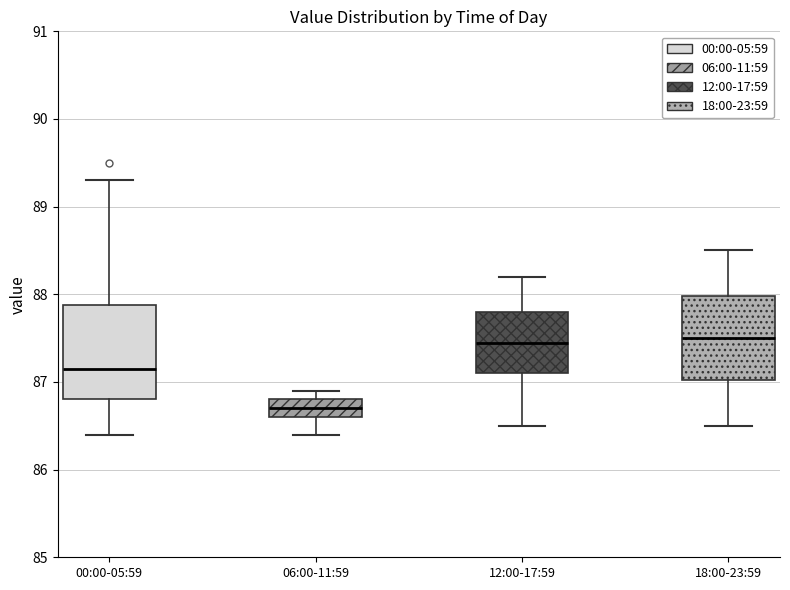

Reading left to right, read every box against the y-axis: the position of its median line, the range the box covers, and the ends of its whiskers. The values are not printed on the chart, so give them approximately, as read against the axis.

00:00-05:59: median 87.2, box 86.8 to 87.9, whiskers 86.4 to 89.3
06:00-11:59: median 86.7, box 86.6 to 86.8, whiskers 86.4 to 86.9
12:00-17:59: median 87.5, box 87.1 to 87.8, whiskers 86.5 to 88.2
18:00-23:59: median 87.5, box 87.0 to 88.0, whiskers 86.5 to 88.5